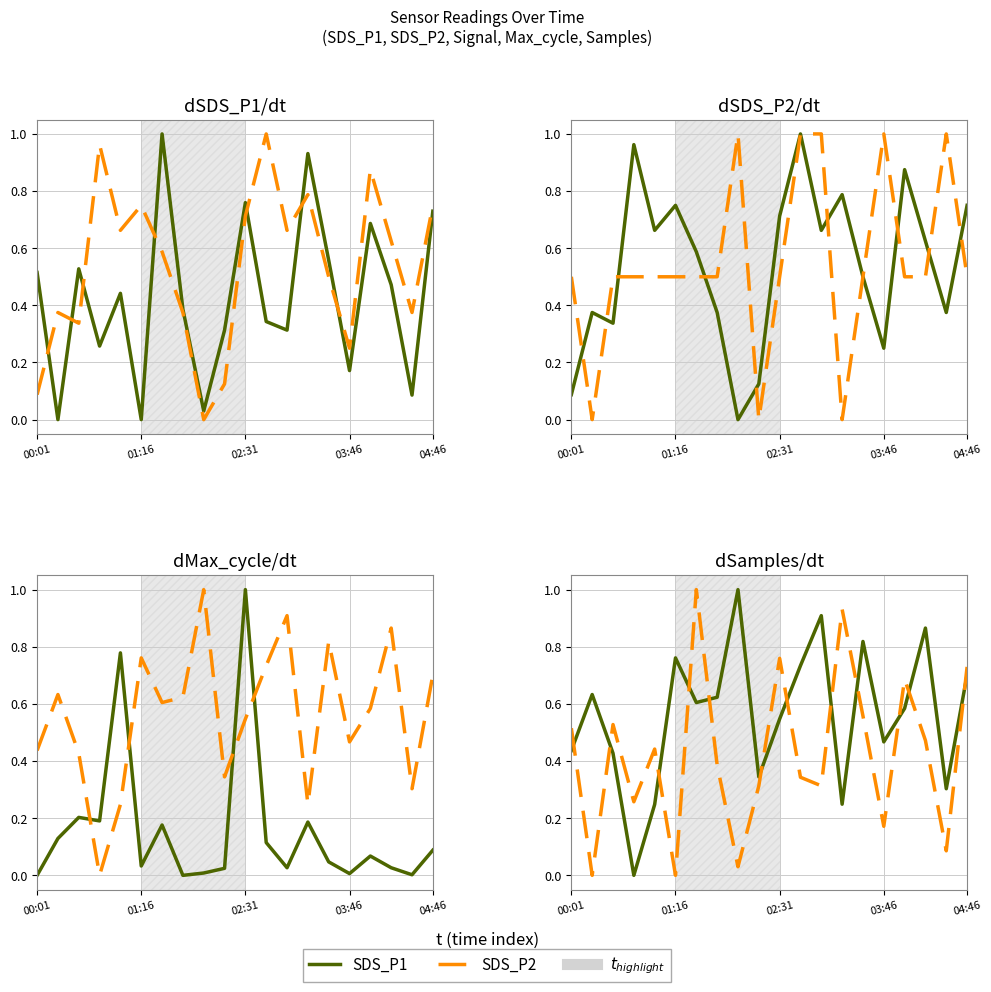

What is the difference between the maximum and minimum values in the SDS_P2 series?

1.0